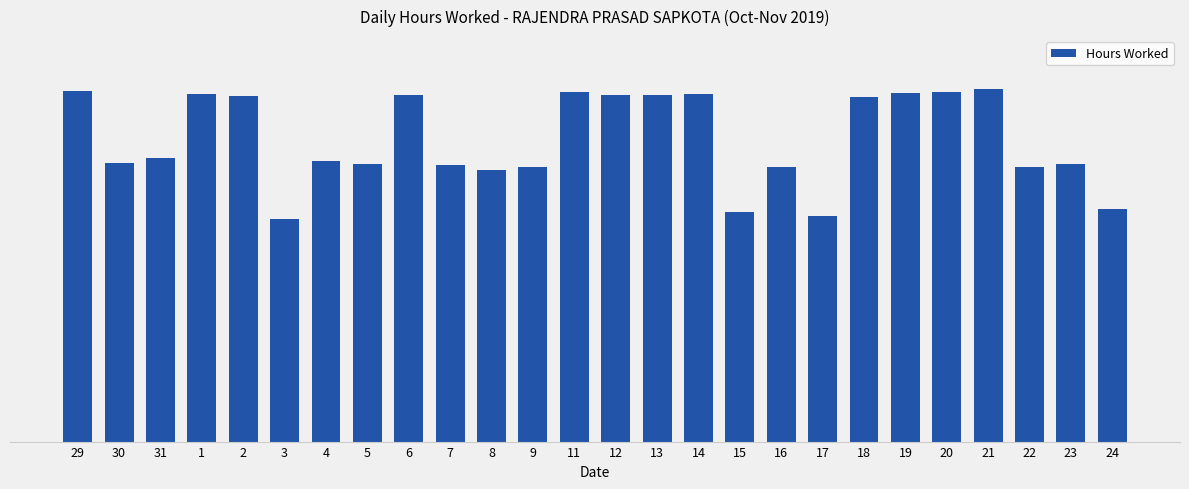

Does the chart contain any negative values?

No